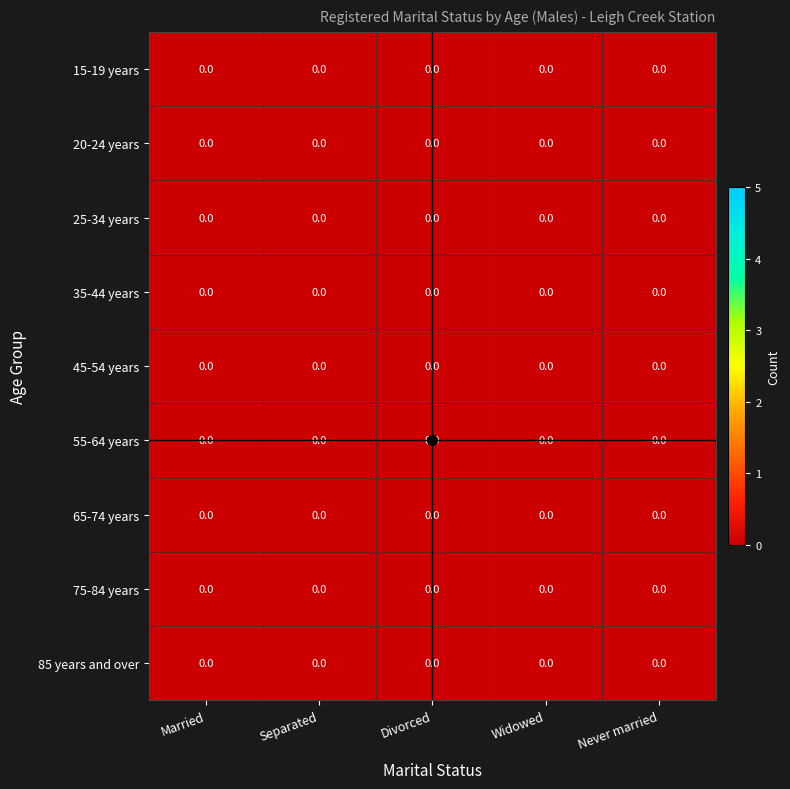

Reading left to right, what are all the values shown in this chart?

15-19 years: Married=0.0	Separated=0.0	Divorced=0.0	Widowed=0.0	Never married=0.0
20-24 years: Married=0.0	Separated=0.0	Divorced=0.0	Widowed=0.0	Never married=0.0
25-34 years: Married=0.0	Separated=0.0	Divorced=0.0	Widowed=0.0	Never married=0.0
35-44 years: Married=0.0	Separated=0.0	Divorced=0.0	Widowed=0.0	Never married=0.0
45-54 years: Married=0.0	Separated=0.0	Divorced=0.0	Widowed=0.0	Never married=0.0
55-64 years: Married=0.0	Separated=0.0	Divorced=0.0	Widowed=0.0	Never married=0.0
65-74 years: Married=0.0	Separated=0.0	Divorced=0.0	Widowed=0.0	Never married=0.0
75-84 years: Married=0.0	Separated=0.0	Divorced=0.0	Widowed=0.0	Never married=0.0
85 years and over: Married=0.0	Separated=0.0	Divorced=0.0	Widowed=0.0	Never married=0.0